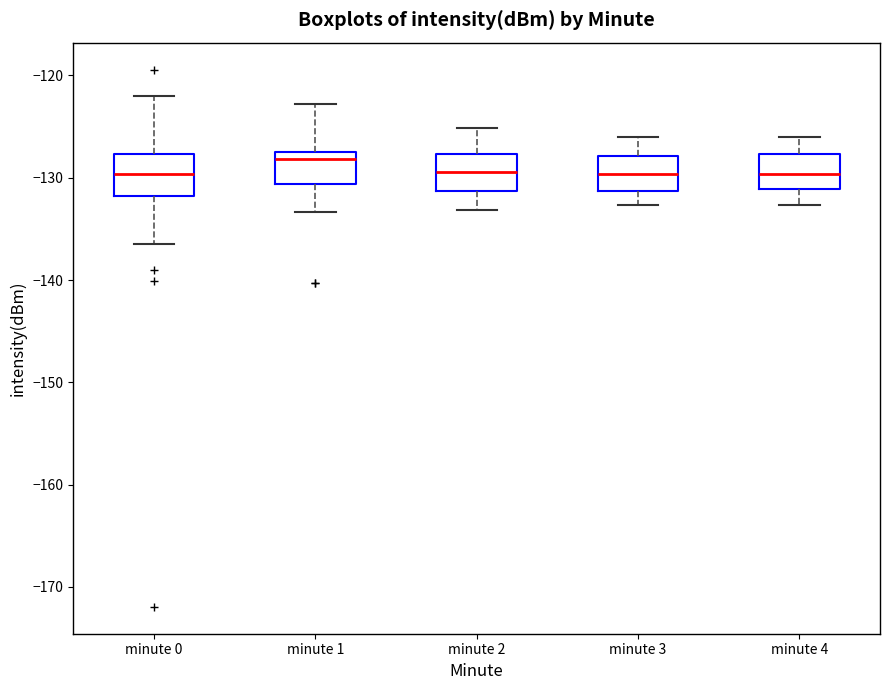

Which box has the highest median line?

minute 1